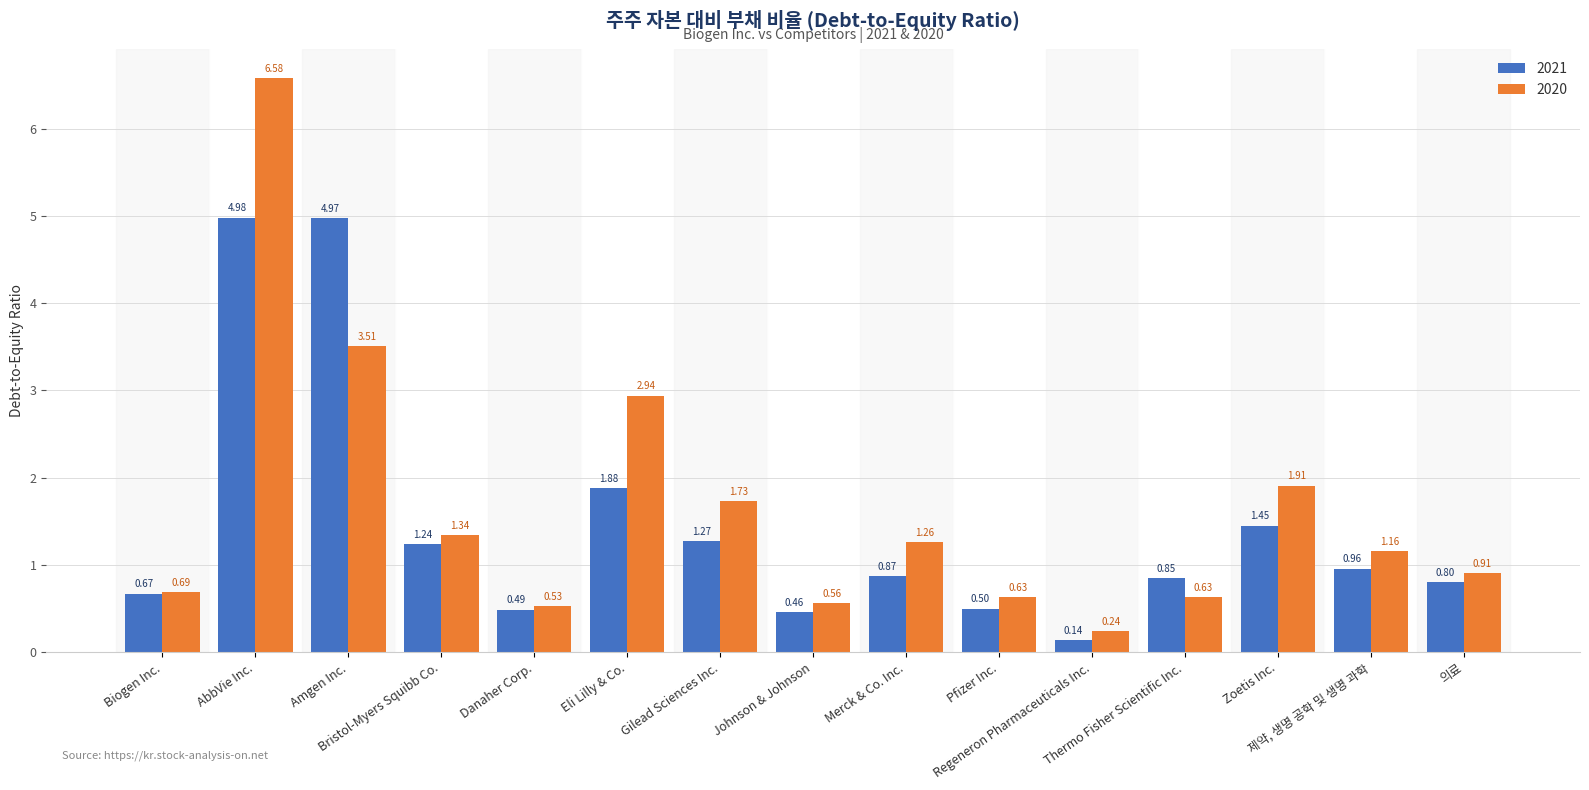

How many groups of bars are there?

15